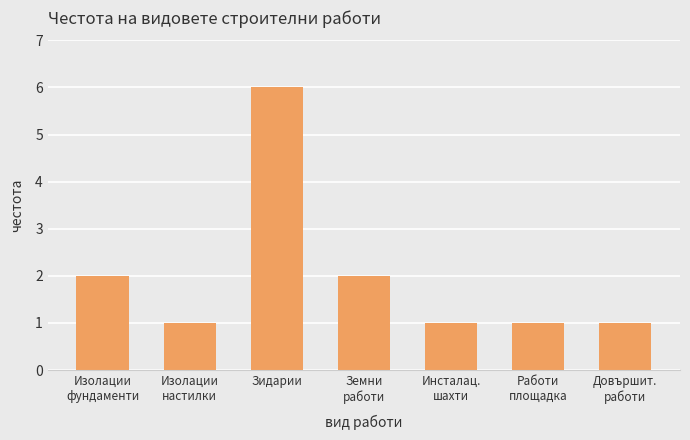

What is the maximum value shown in the chart?

6